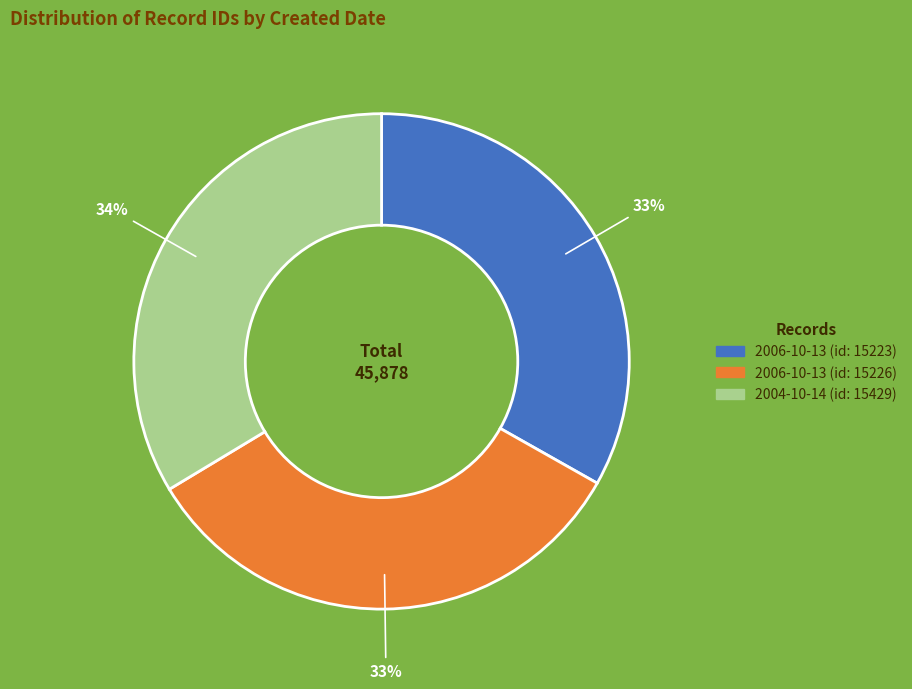

To the nearest percent, what is the combined percentage of 2006-10-13 (id: 15223) and 2004-10-14 (id: 15429)?

67%